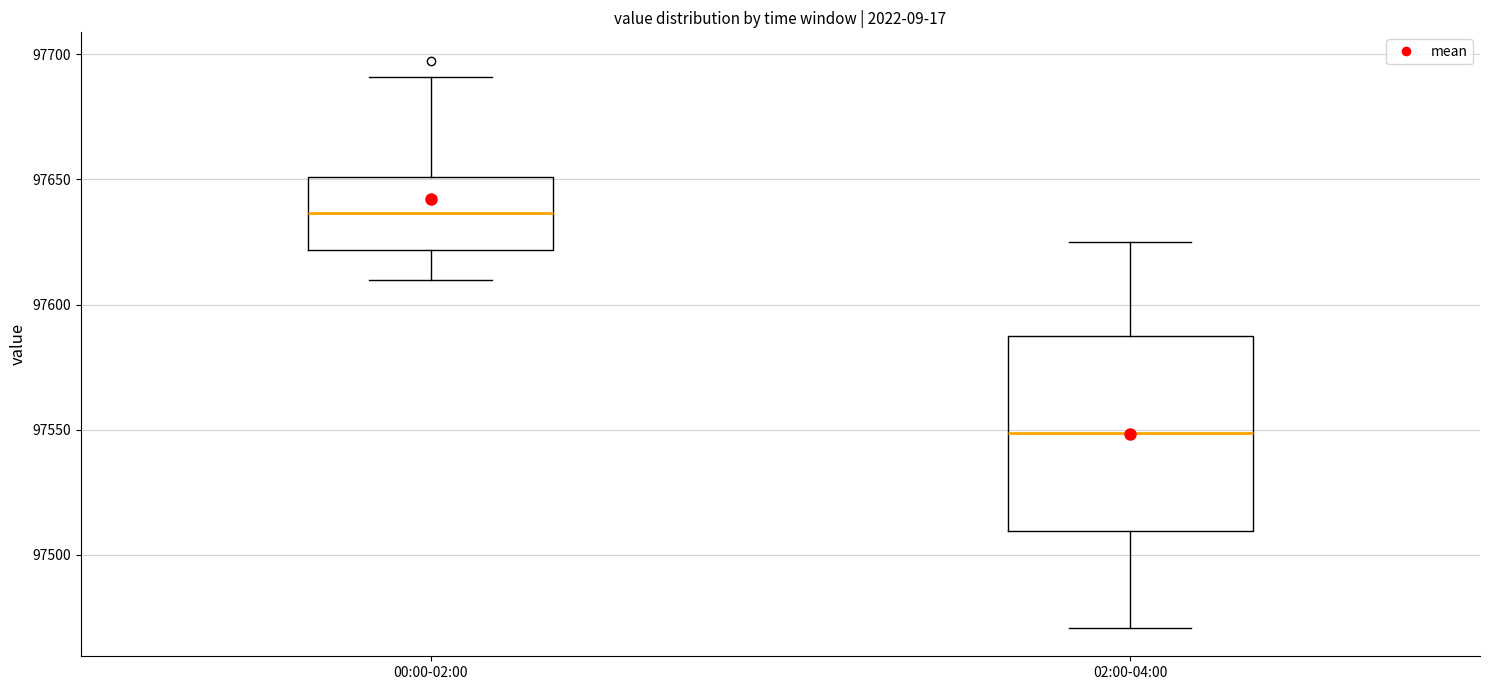

Which box's median line is the highest?

00:00-02:00